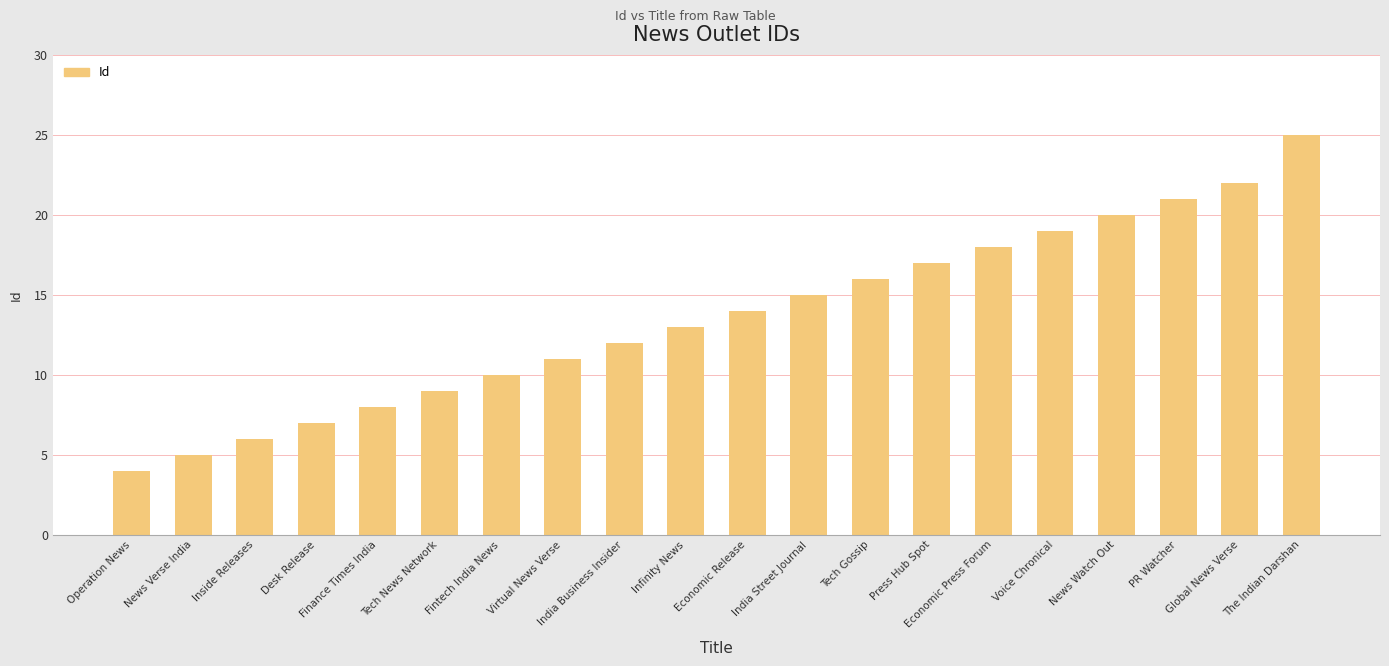

What is the label of the 4th bar from the left?

Desk Release